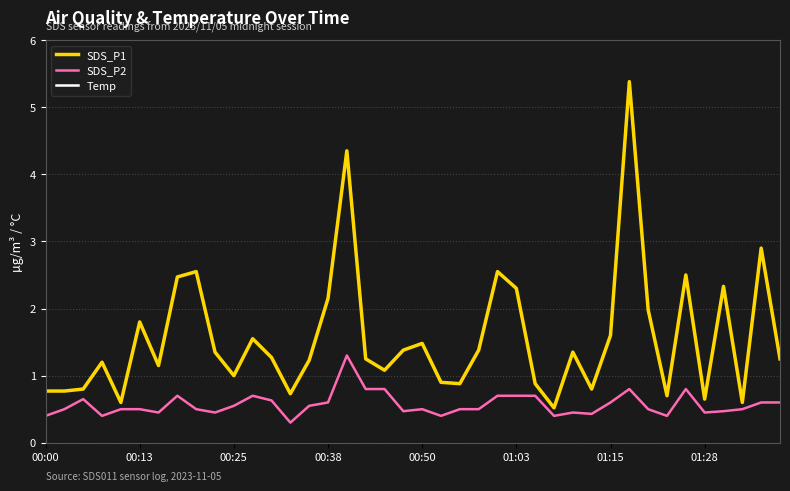

In SDS_P1, how many points are higher than both neighbors (excluding endpoints)?

12